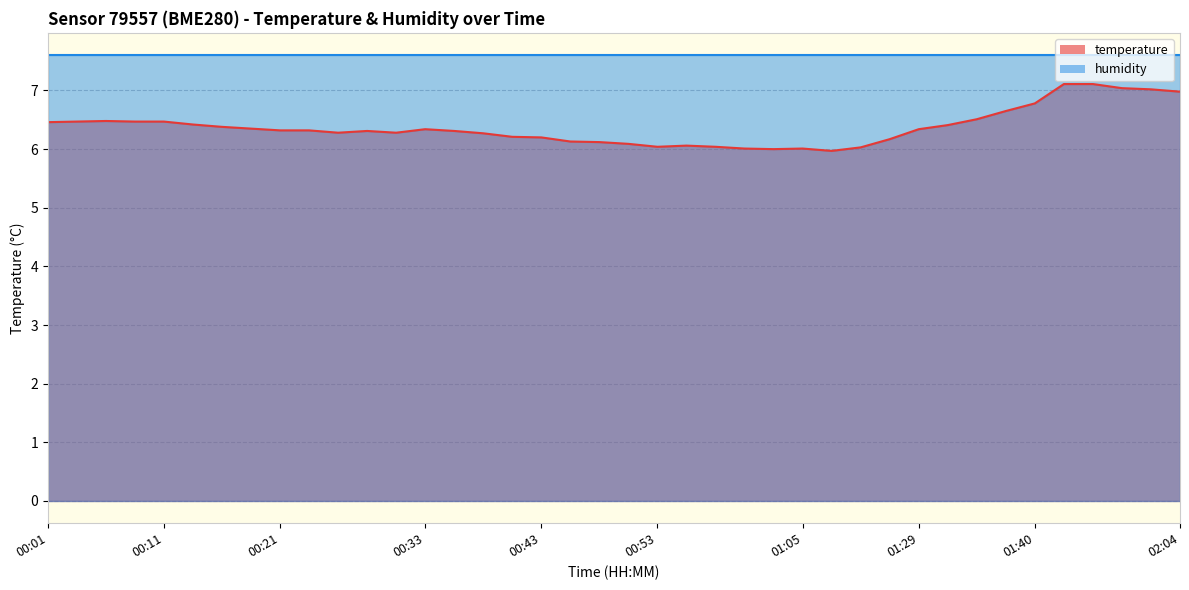

What is the smallest value displayed?

6.0